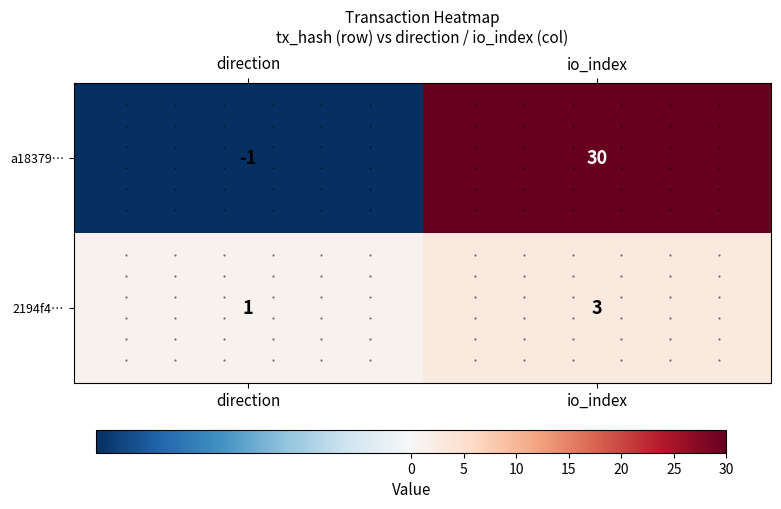

What is the greatest value displayed?

30